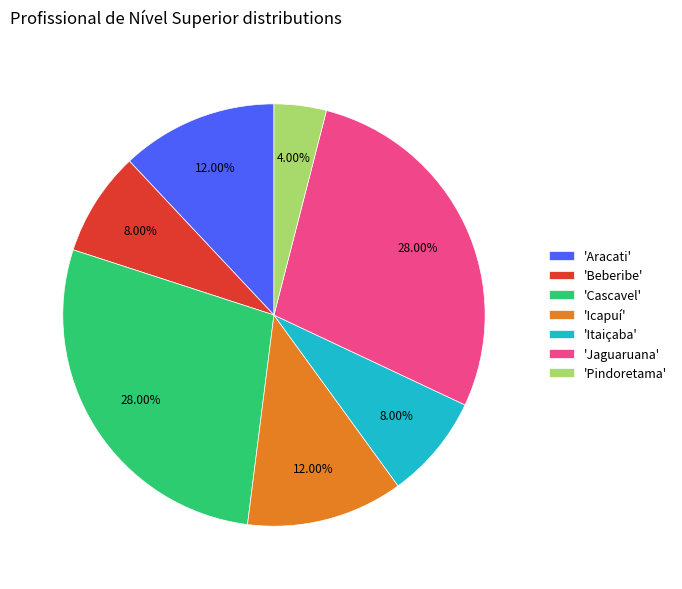

Is the sum of 'Icapuí' and 'Beberibe' greater than half?

No